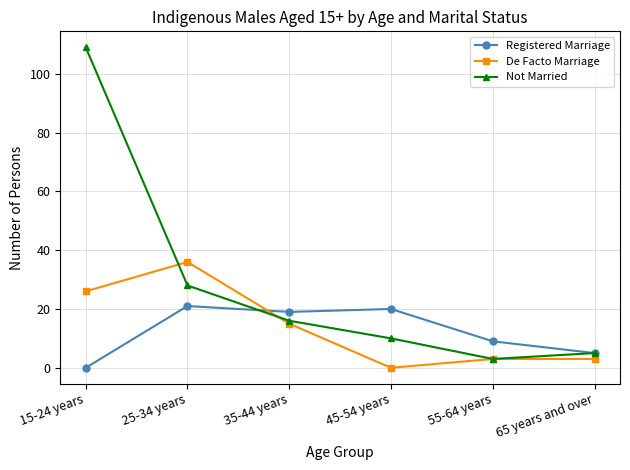

What position from the right is 45-54 years?

3